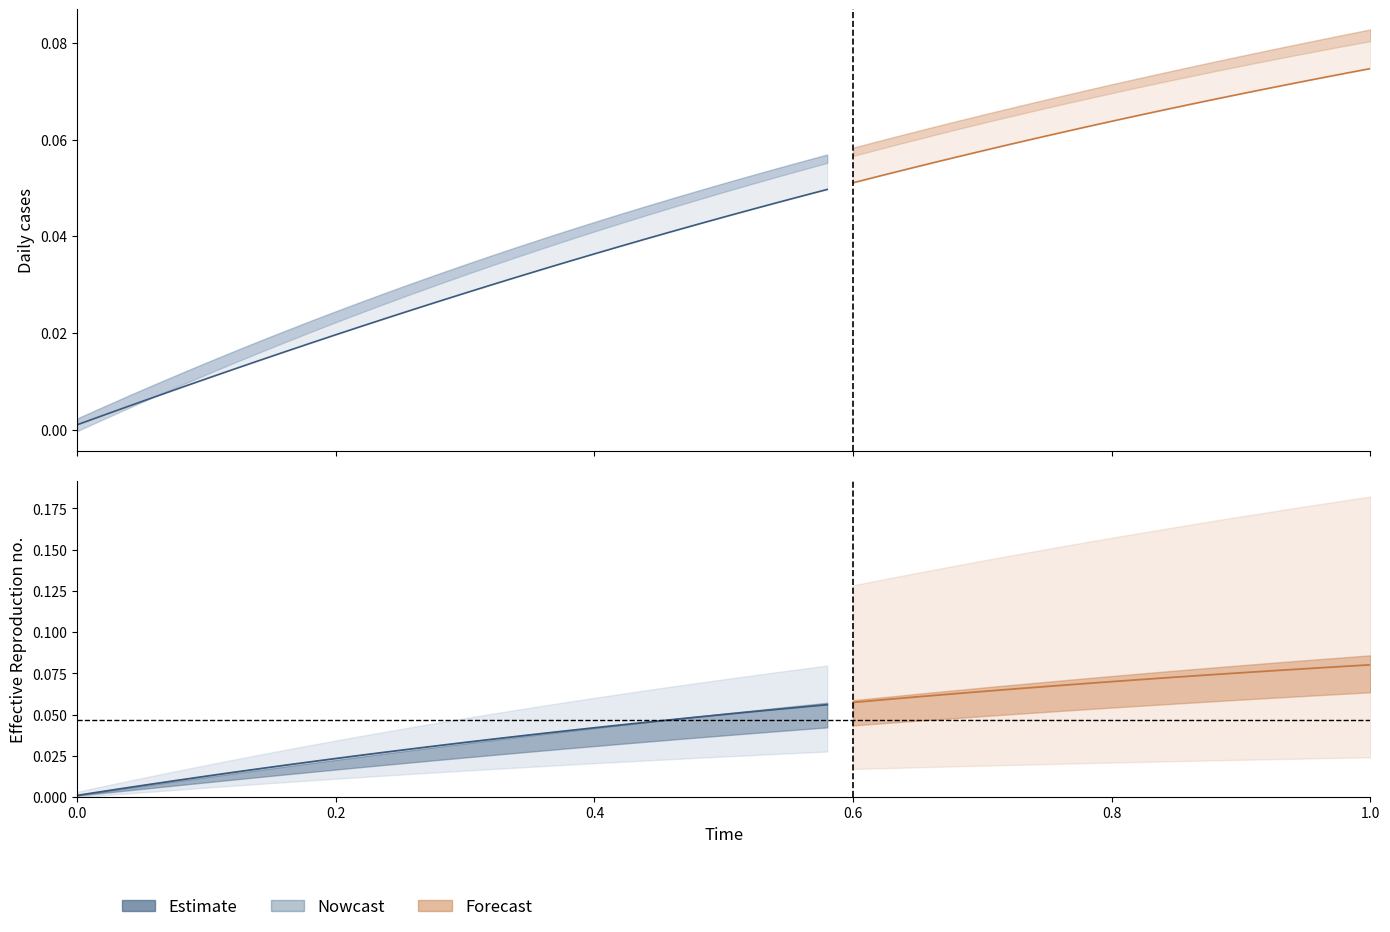

What is the sum of all values?

0.9